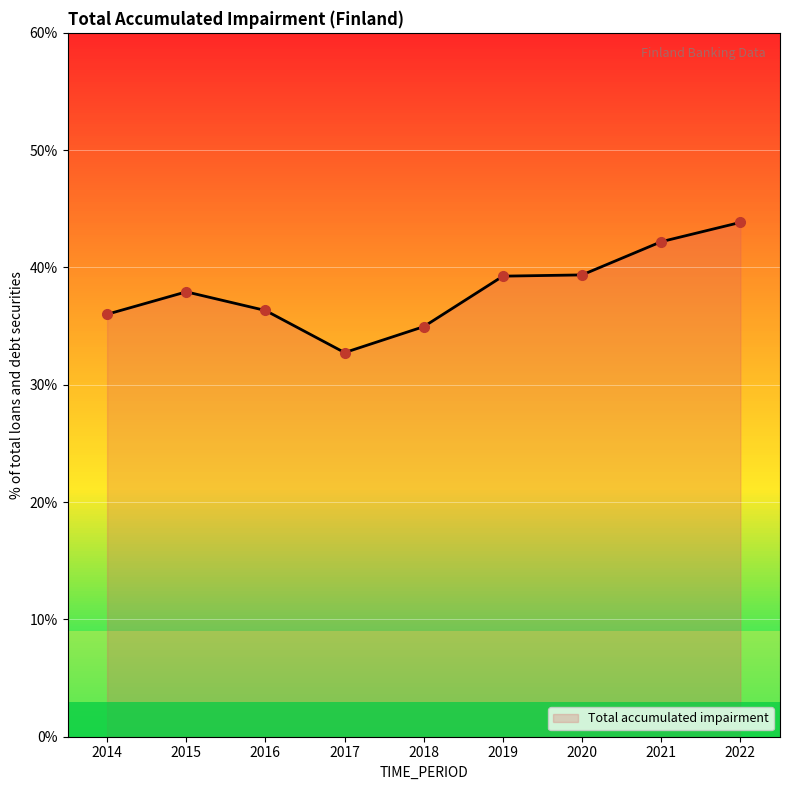

At which label is the value closest to 38?

2015